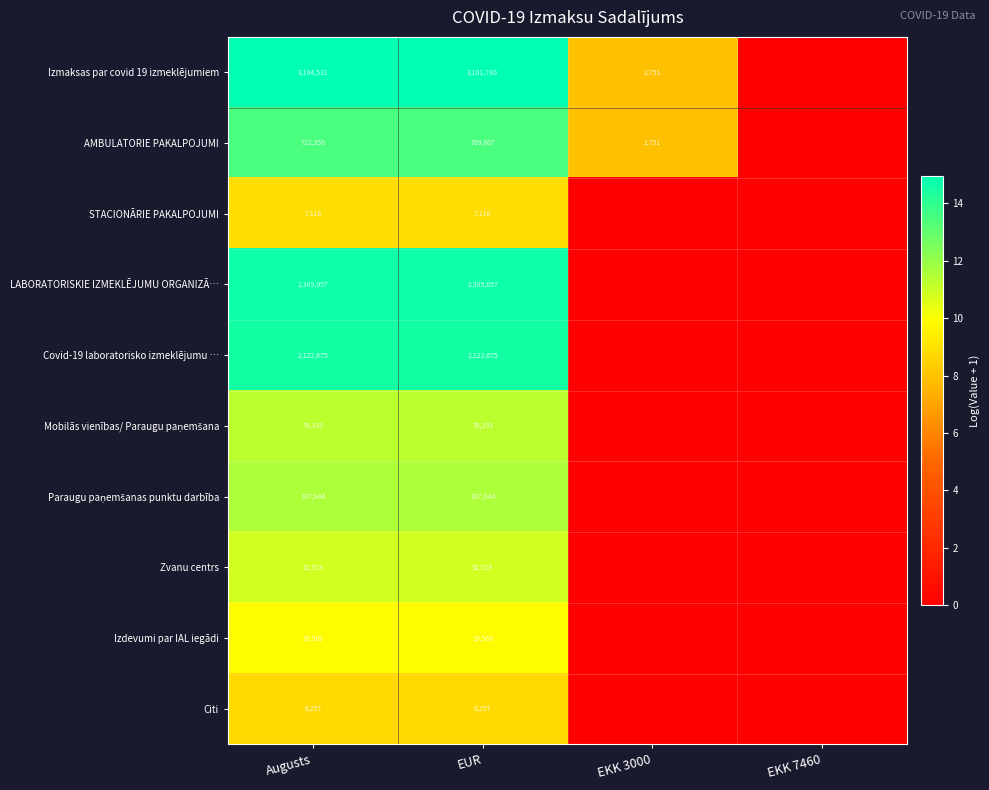

True or false: AMBULATORIE PAKALPOJUMI has a value of 709607 at EUR.

True